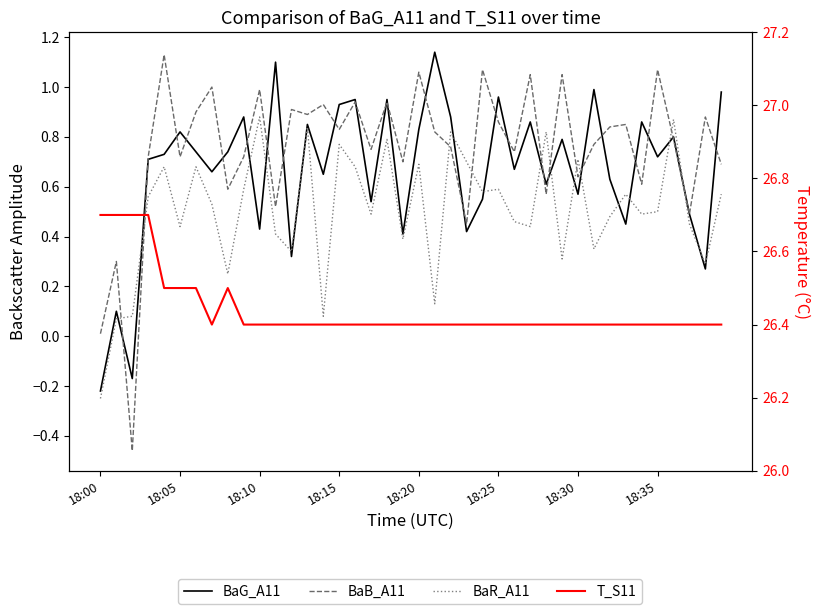

Rank the series at 18:10 from highest to lowest value.

T_S11, BaB_A11, BaR_A11, BaG_A11